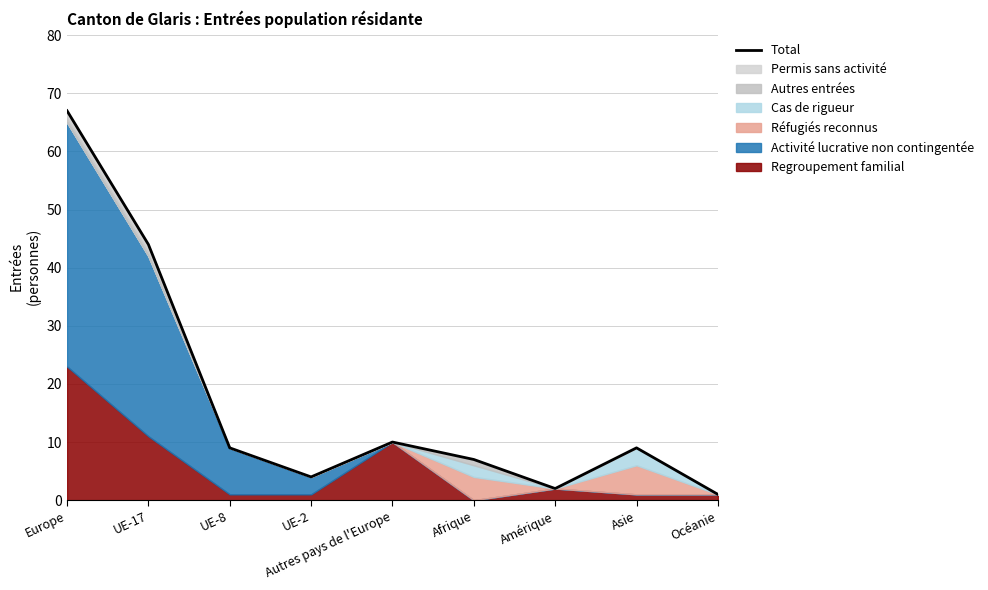

At which category does the data reach its first local valley?

UE-2